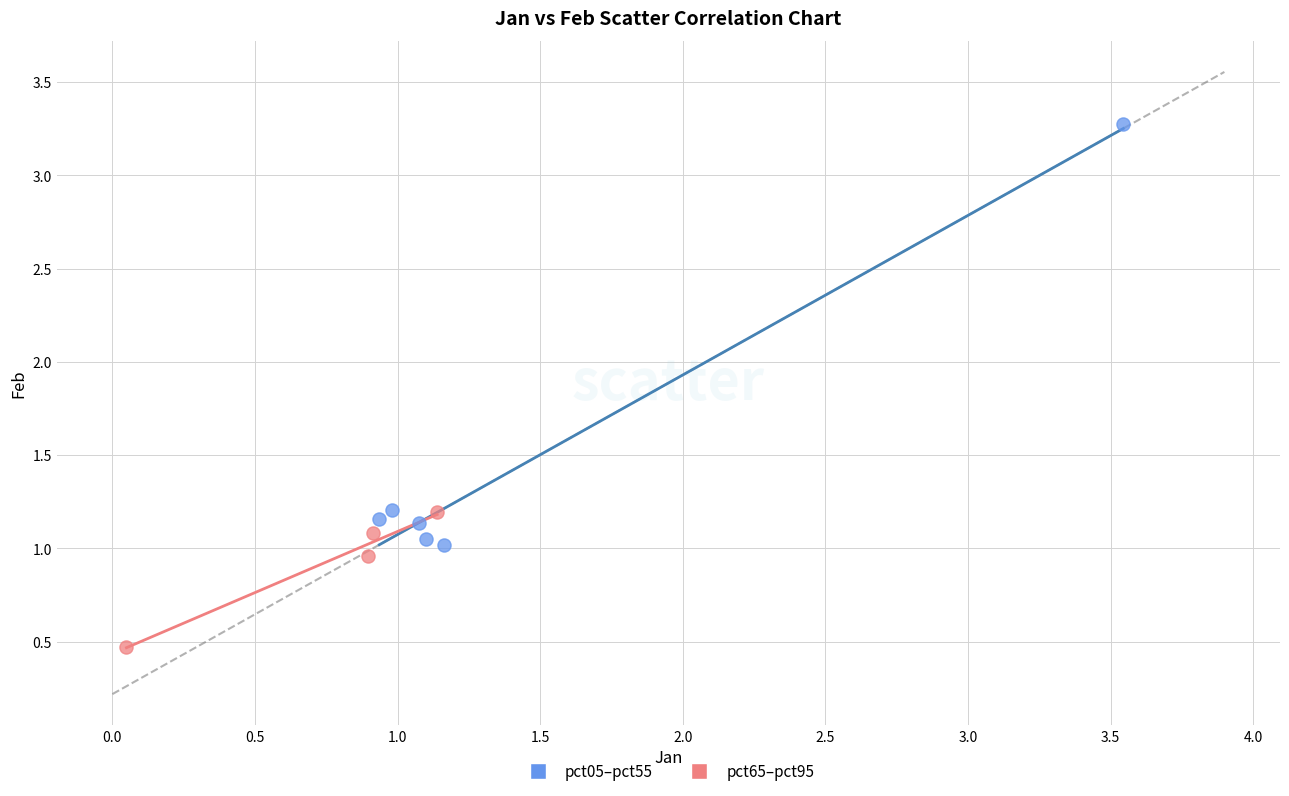

Which series reaches the minimum Y coordinate?

pct65–pct95